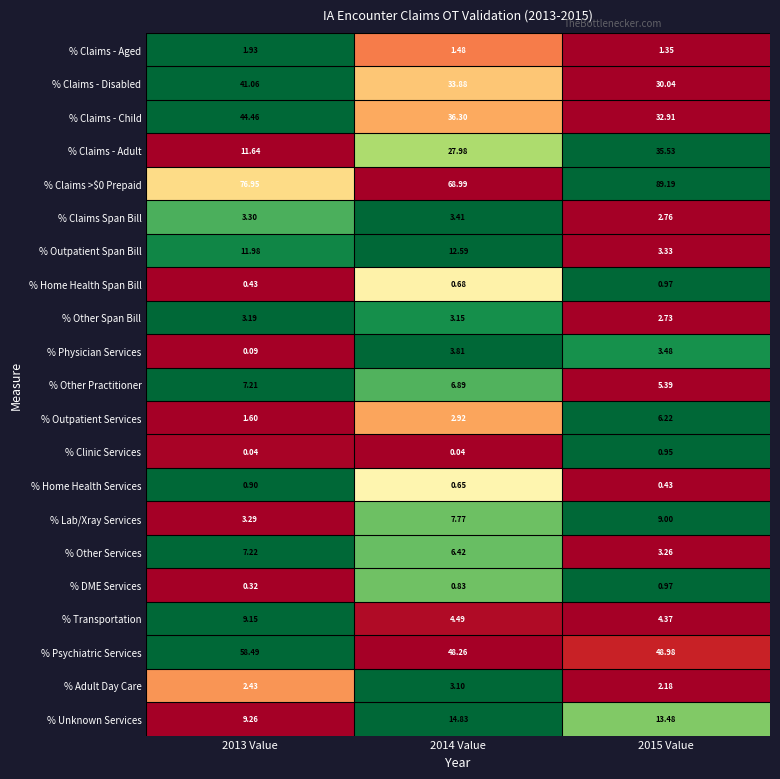

Which series has the largest range (max minus min)?

% Claims - Adult